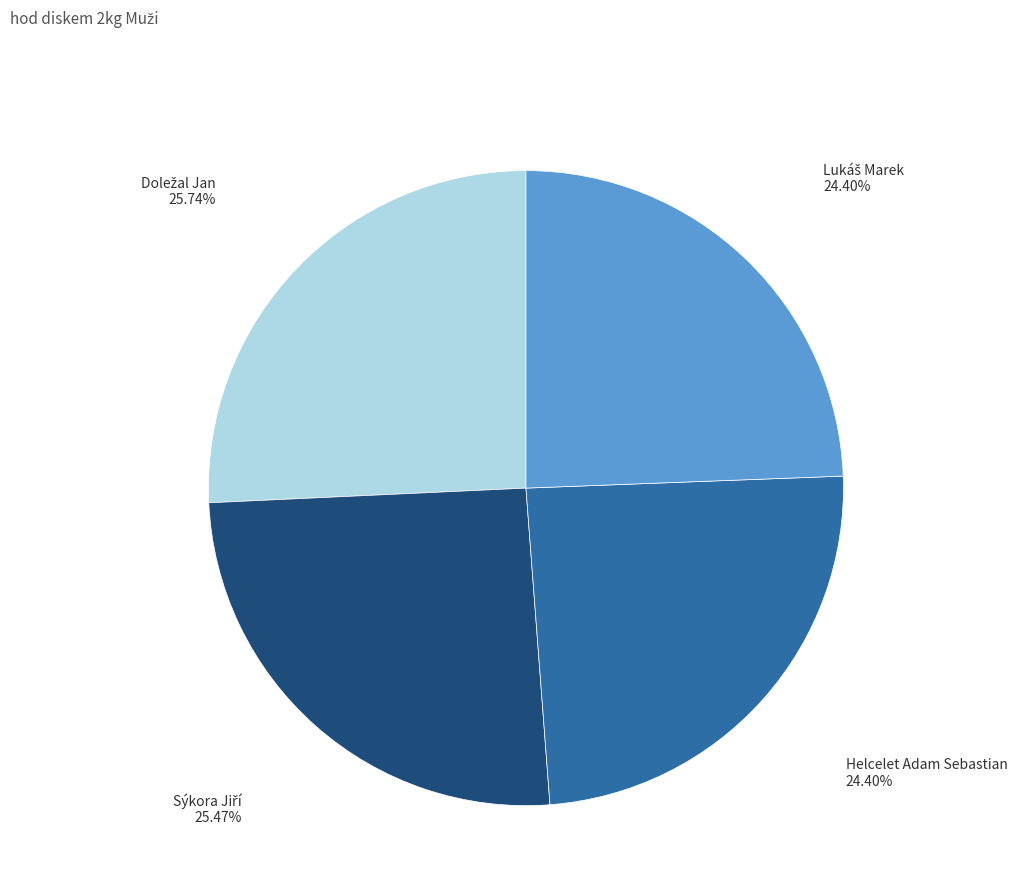

Does Helcelet Adam Sebastian account for over 50% of the chart?

No